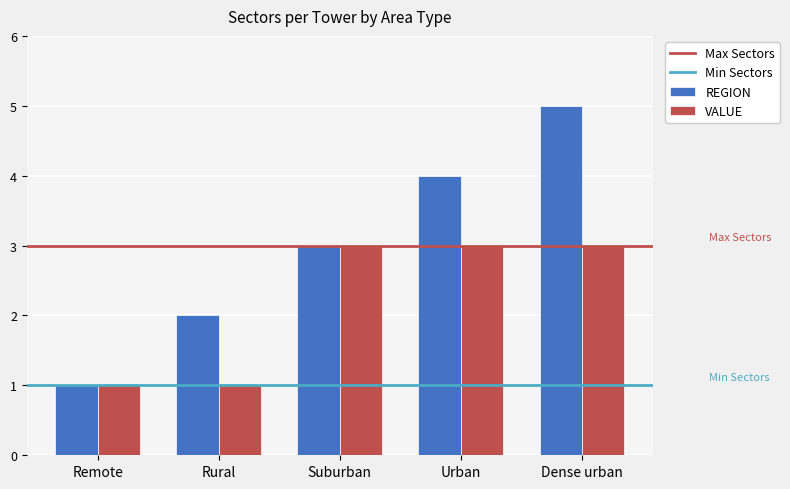

What is the difference between the VALUE values at Dense urban and Rural?

2